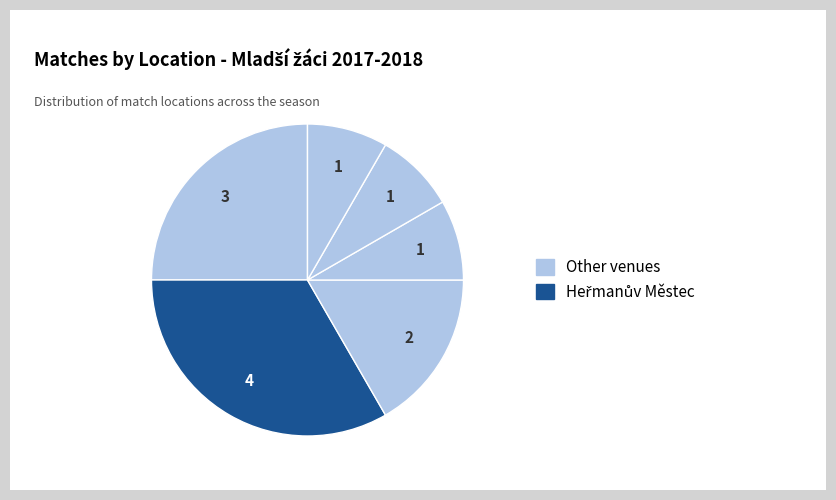

How many segments does this pie chart have?

6